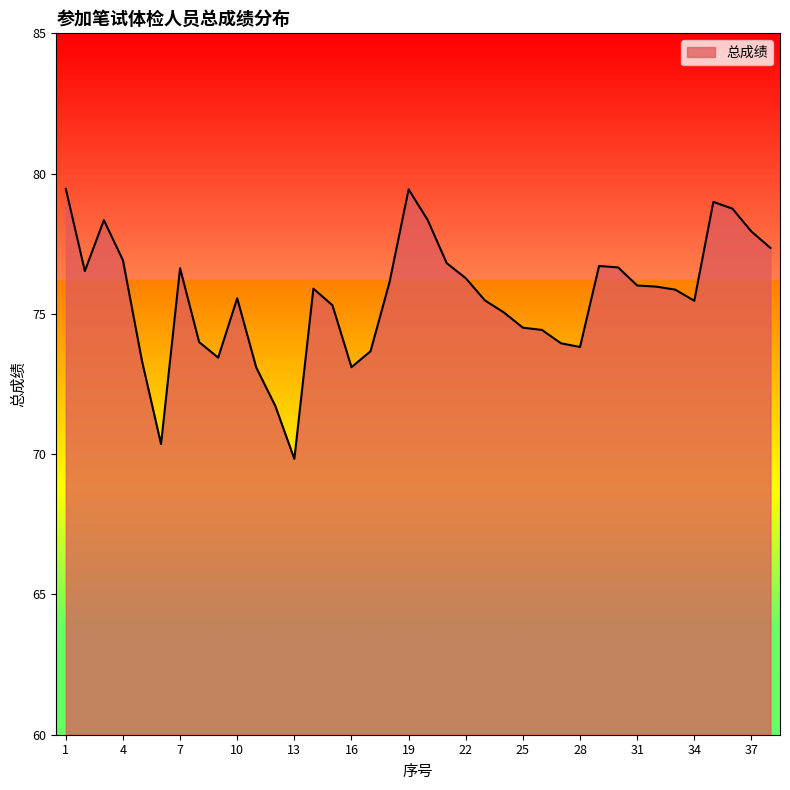

How many lines are shown in the chart?

1